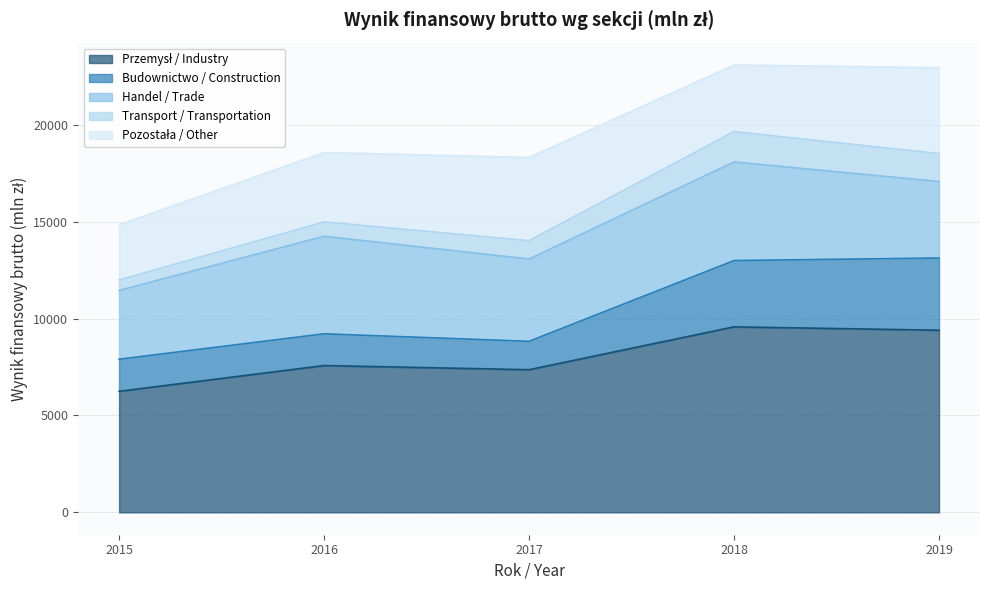

What is the lowest value of the Budownictwo / Construction series?

1463.9